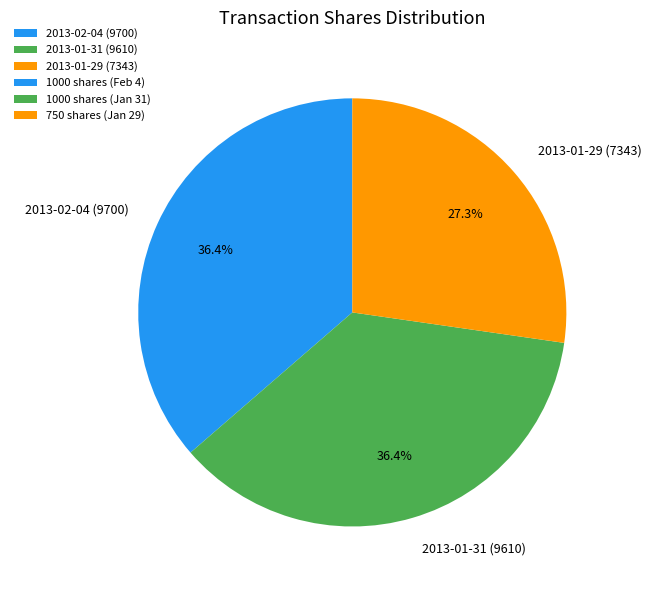

Which slice is the smallest?

2013-01-29 (7343)